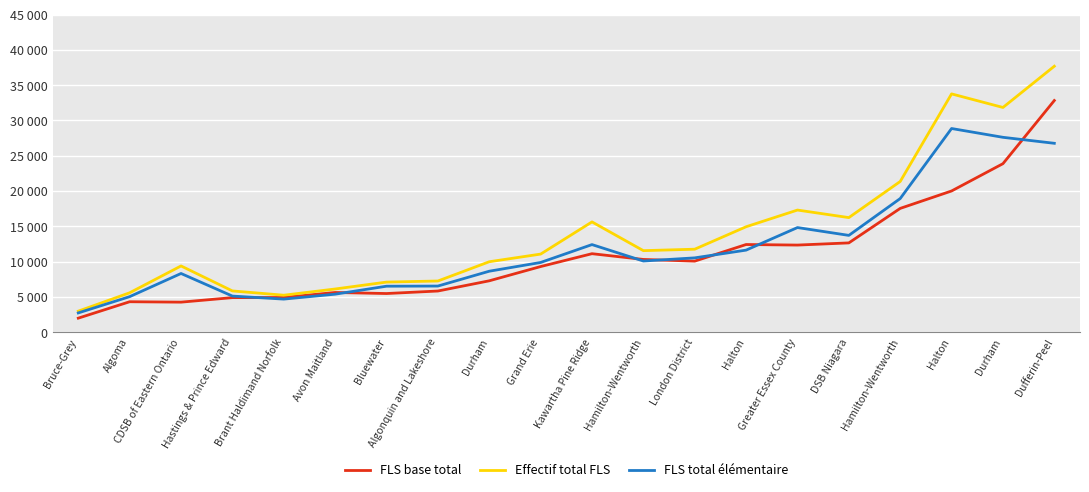

At which category is the sum across all series the highest?

Dufferin-Peel